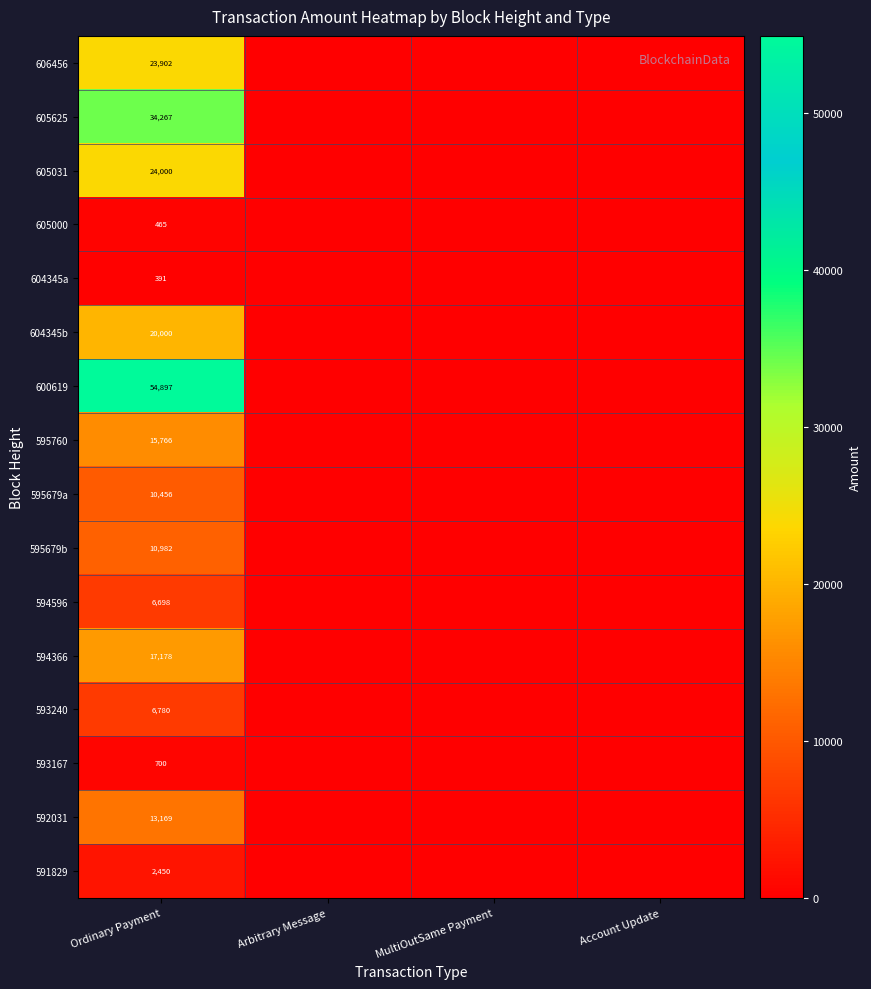

Is it true that 600619 equals 54897 at Ordinary Payment?

True